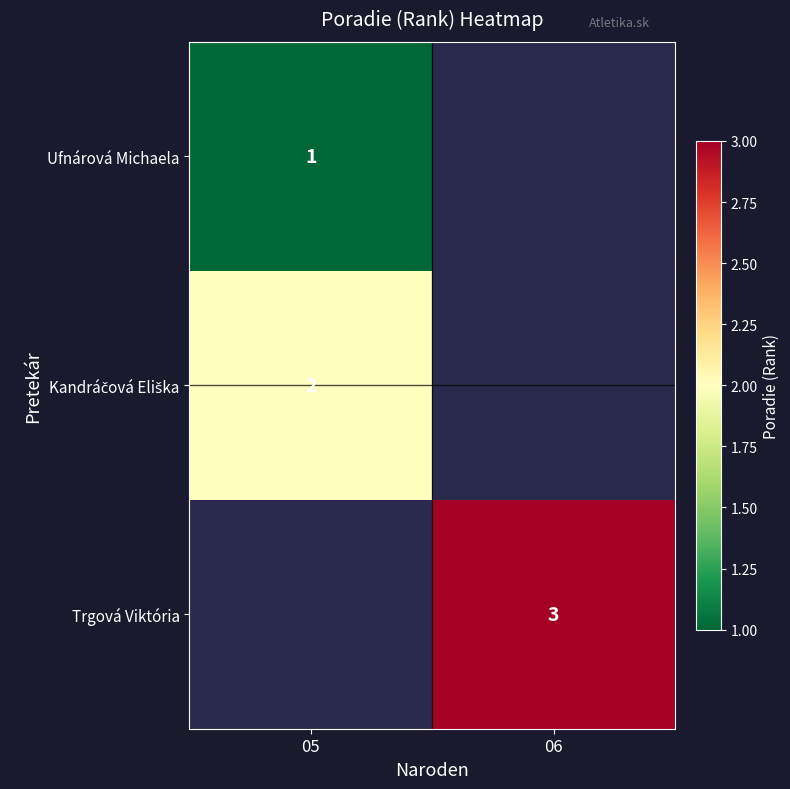

Between 05 and 06, which is larger?

06